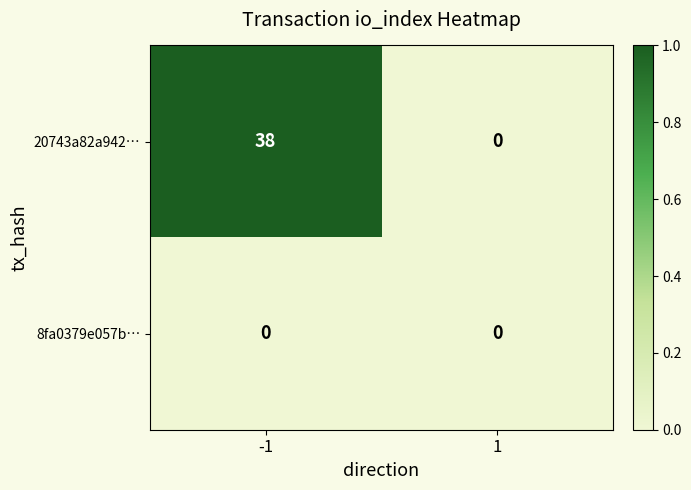

Is it true that 20743a82a942… equals 0 at 1?

True